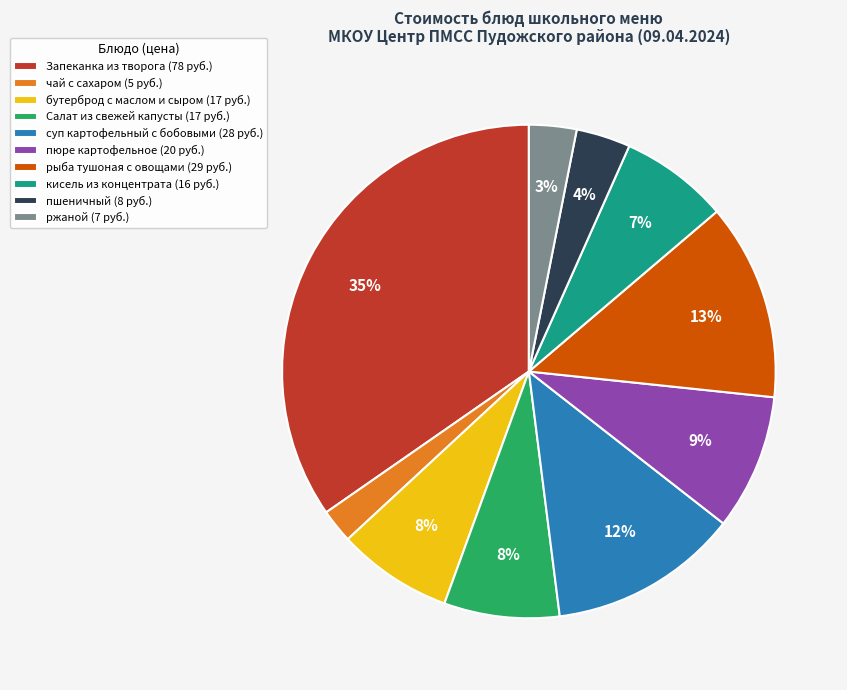

Approximately how many times larger is the value at ржаной (7 руб.) compared to кисель из концентрата (16 руб.)?

0.4